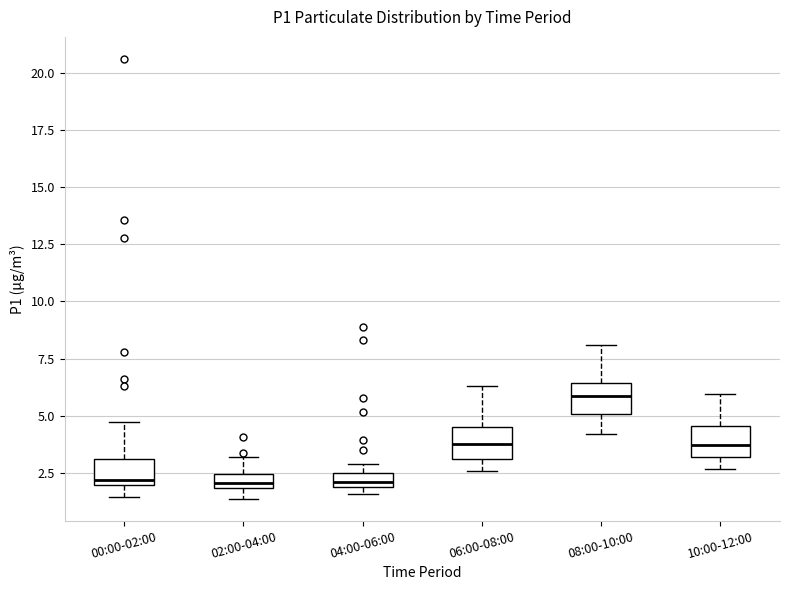

Where does the upper whisker of the box for 00:00-02:00 end on the y-axis? The values are not printed on the chart, so give them approximately, as read against the axis.

5.0